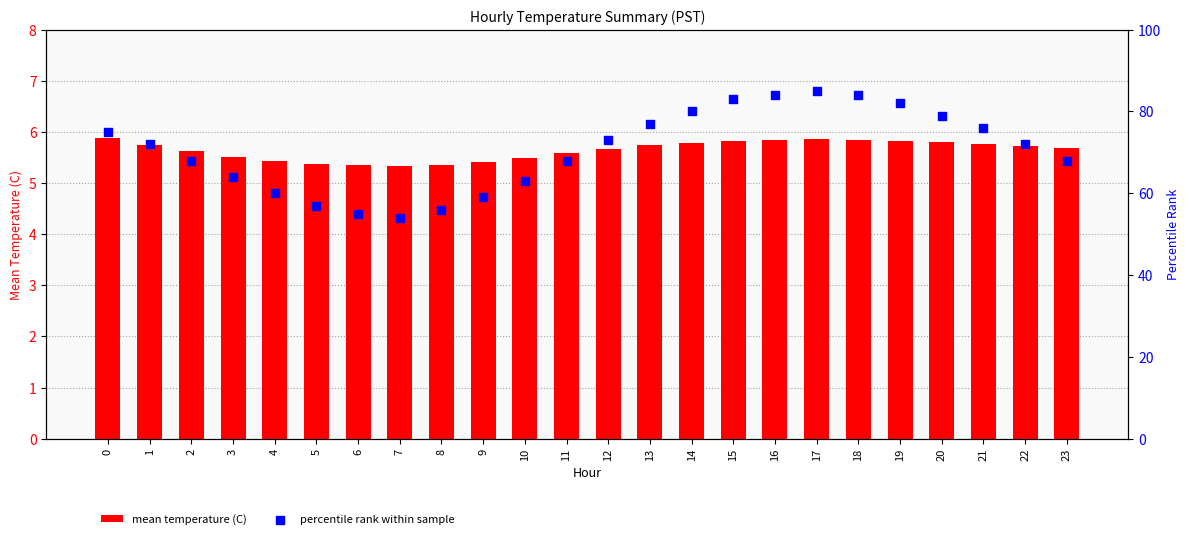

What are all the series names shown in the legend?

mean temperature (C), percentile rank within sample